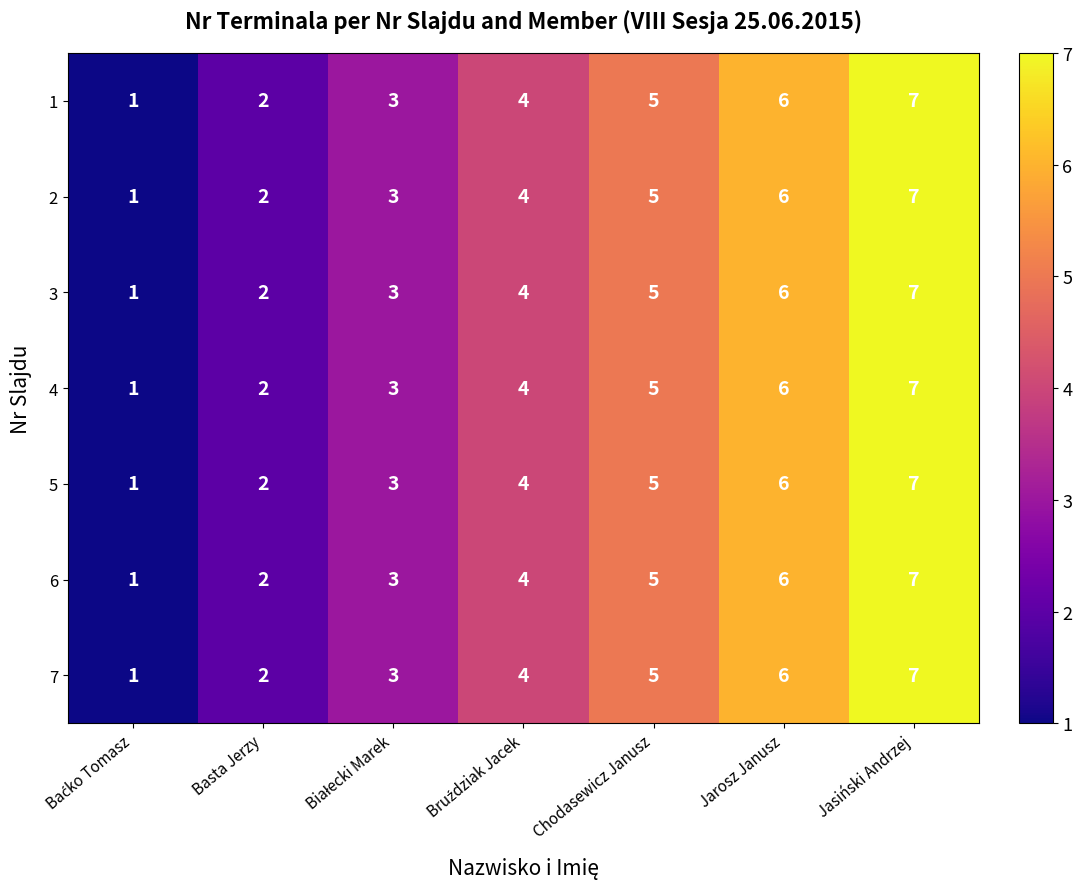

At which category is the sum across all series the highest?

Jasiński Andrzej